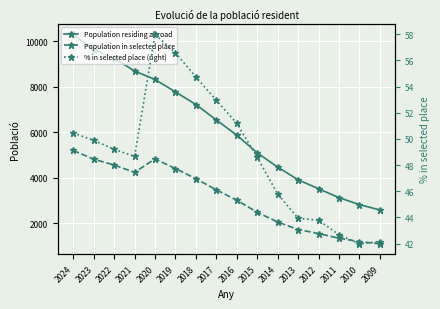

How many data points in Population in selected place are less than 3460?

8